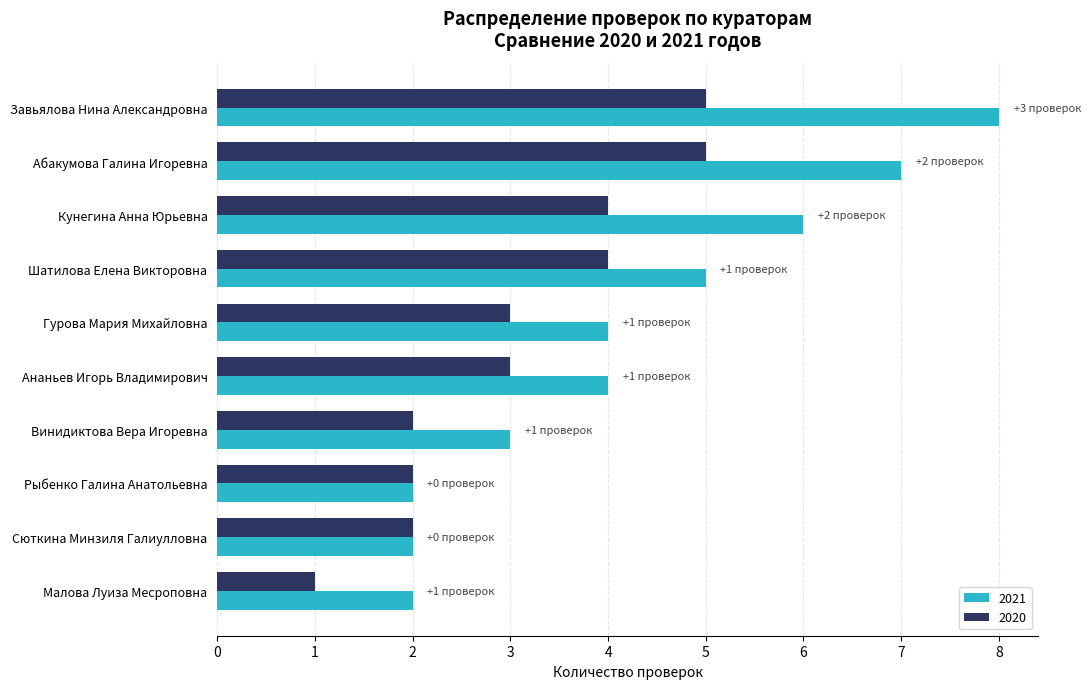

Which series has the largest range (max minus min)?

2021